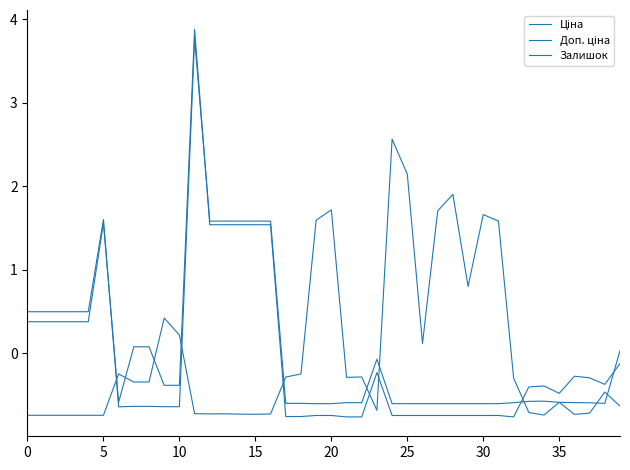

How many intersections are there between Залишок and Ціна?

10